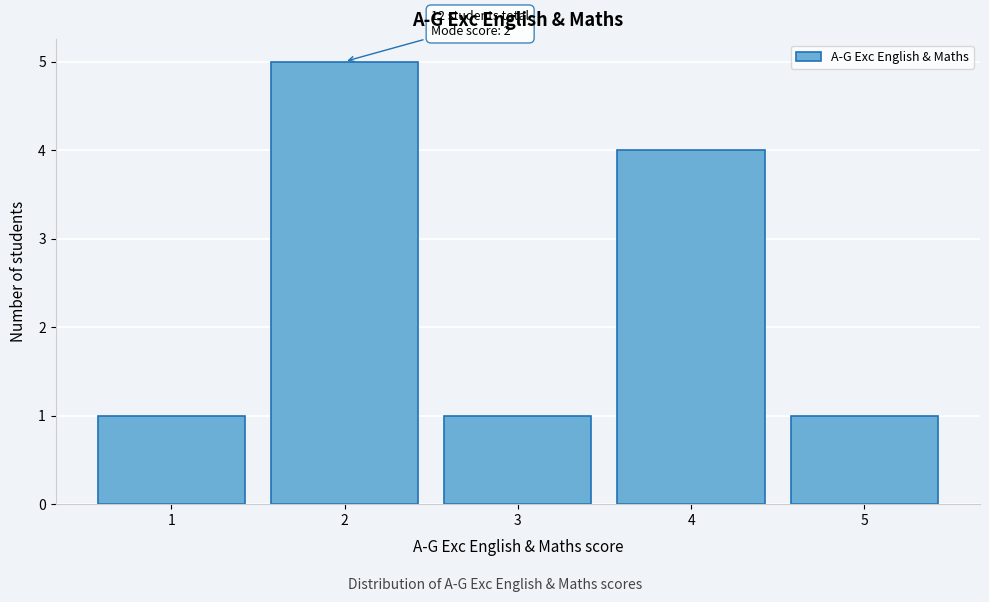

Over which range of the x-axis is the bar tallest?

1.5 to 2.5